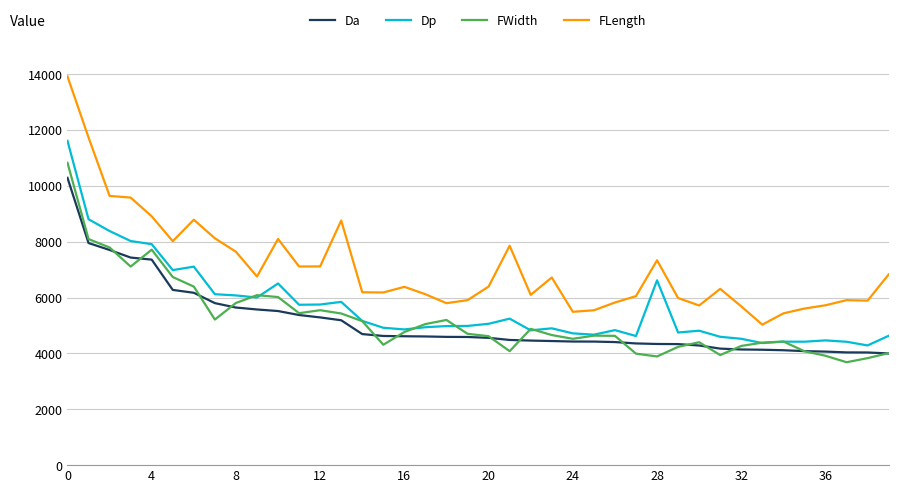

What is the greatest value displayed?

13919.5